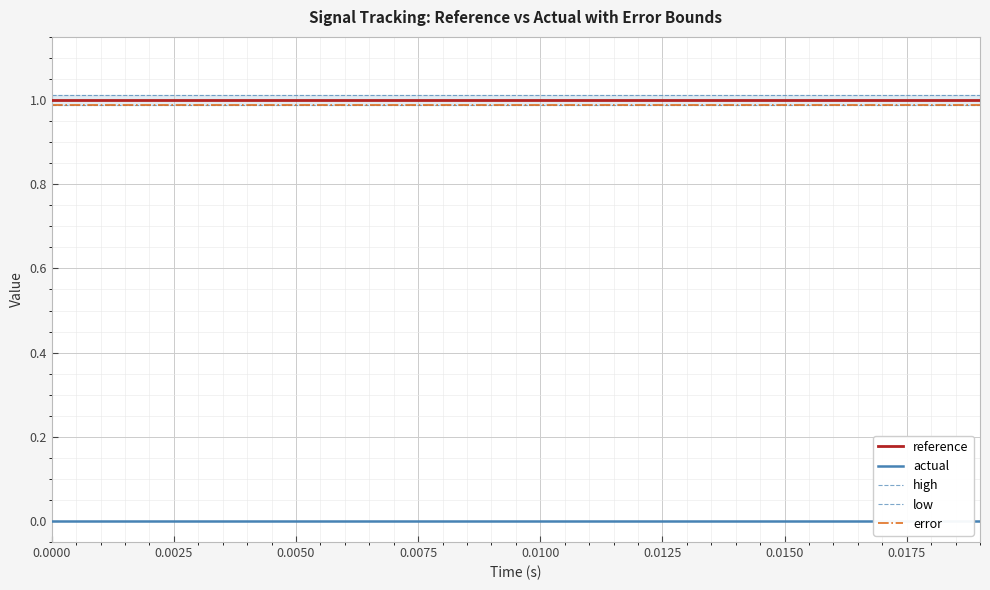

The value of high at 0.0100 is 1.6. True or false?

False